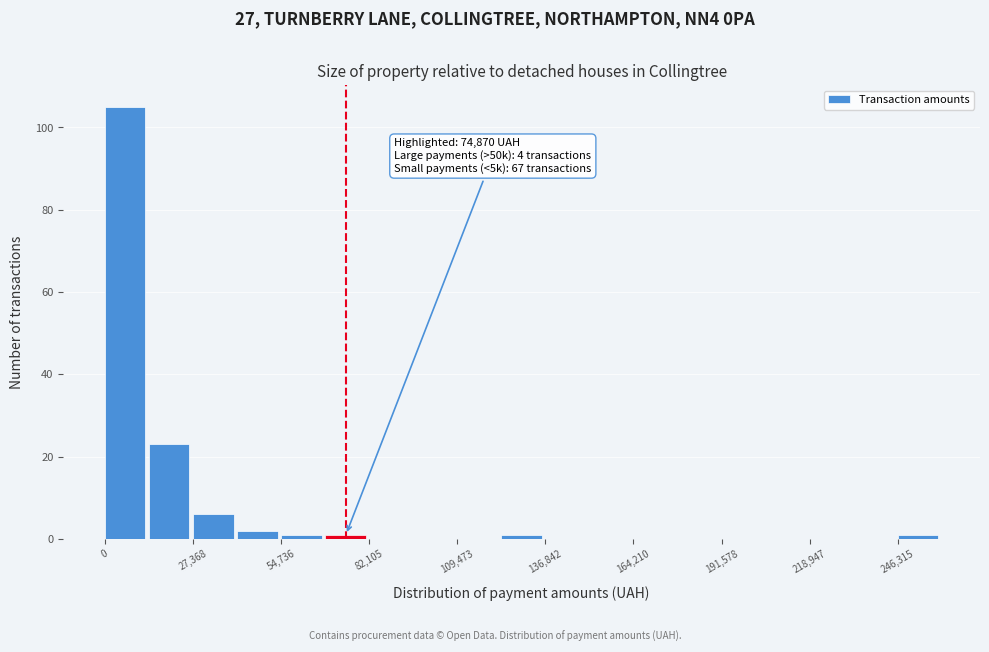

Around what value on the x-axis is the tallest bar? Give the approximate position of its centre, as read against the axis.

5000